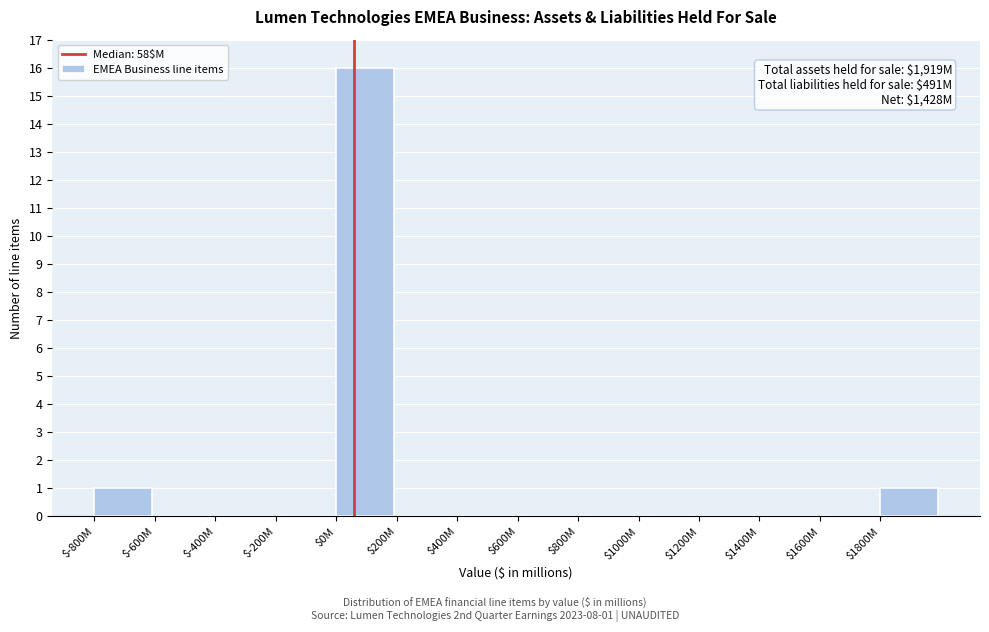

What is the greatest value displayed?

16